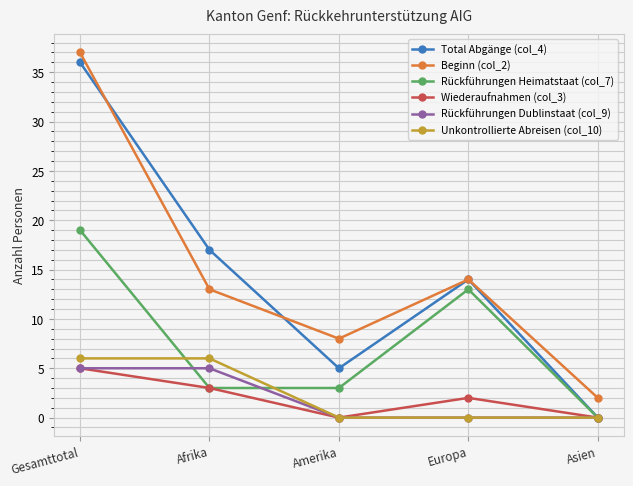

Is the value of Rückführungen Dublinstaat (col_9) at Europa greater than the value of Rückführungen Heimatstaat (col_7) at Gesamttotal?

No